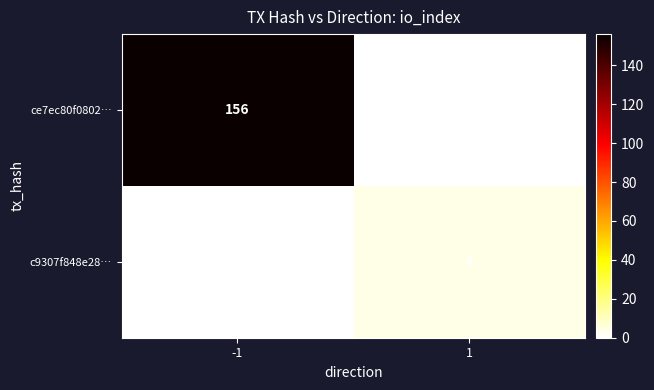

Is the value of c9307f848e28… at 1 greater than the value of ce7ec80f0802… at -1?

No